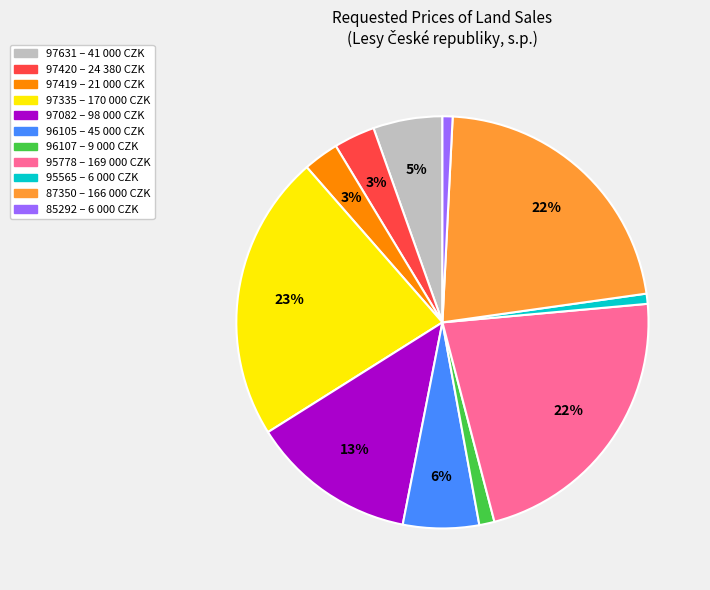

How many slices are in this pie chart?

11